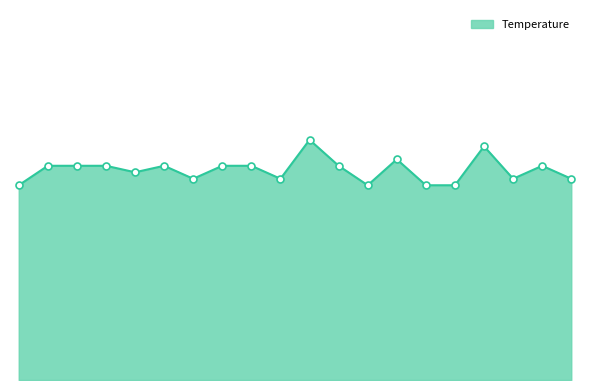

What is the label of the 6th point from the right?

07:00